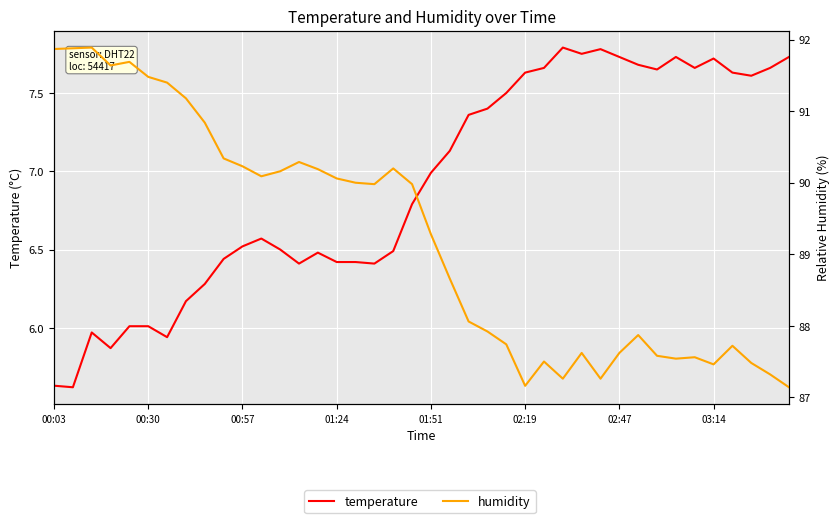

What is the value of the temperature point at the 29th from the left?

7.8